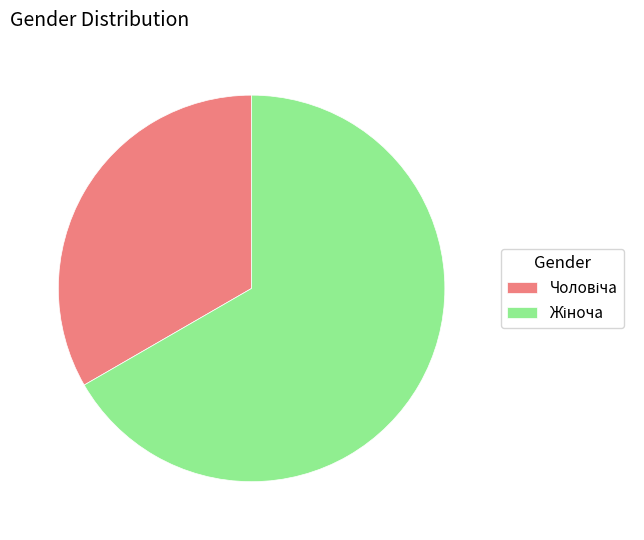

Is there any slice that represents more than half of the pie?

Yes